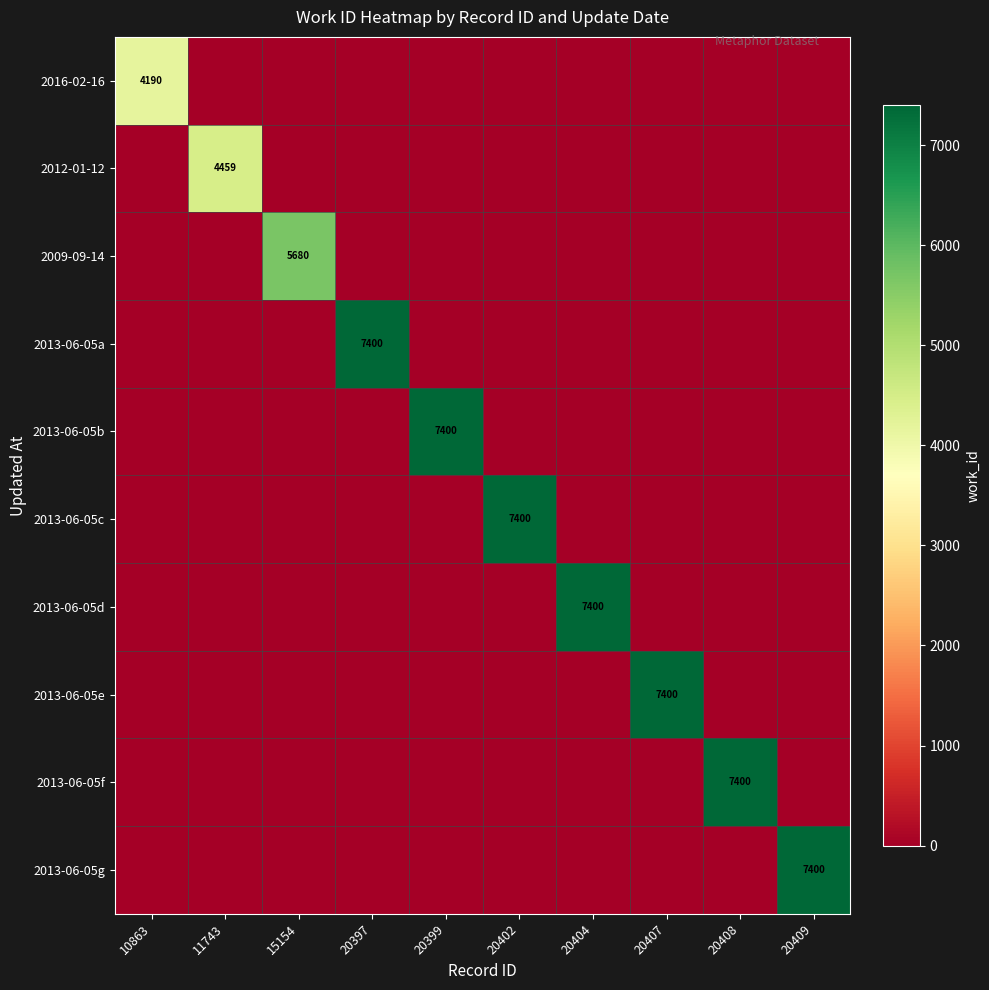

The value of 2013-06-05c at 20402 is 10596. True or false?

False